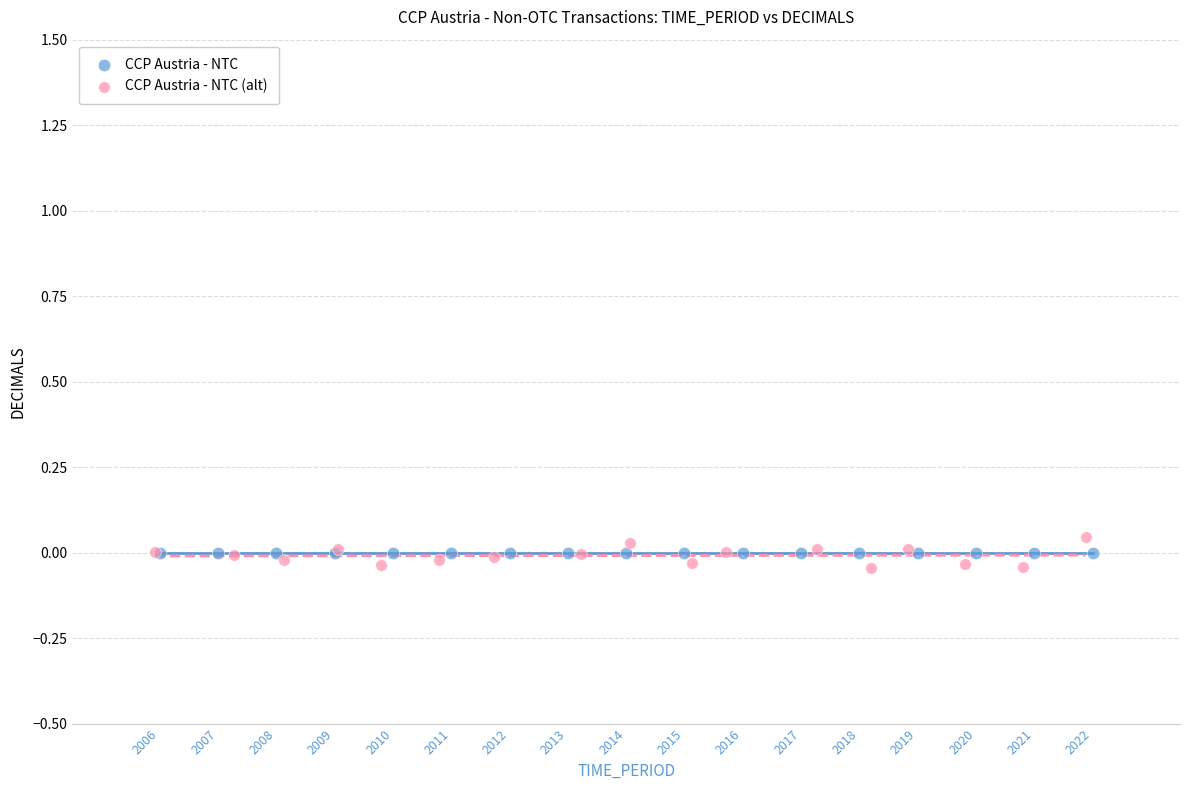

What are all the series names shown in the legend?

CCP Austria - NTC, CCP Austria - NTC (alt)